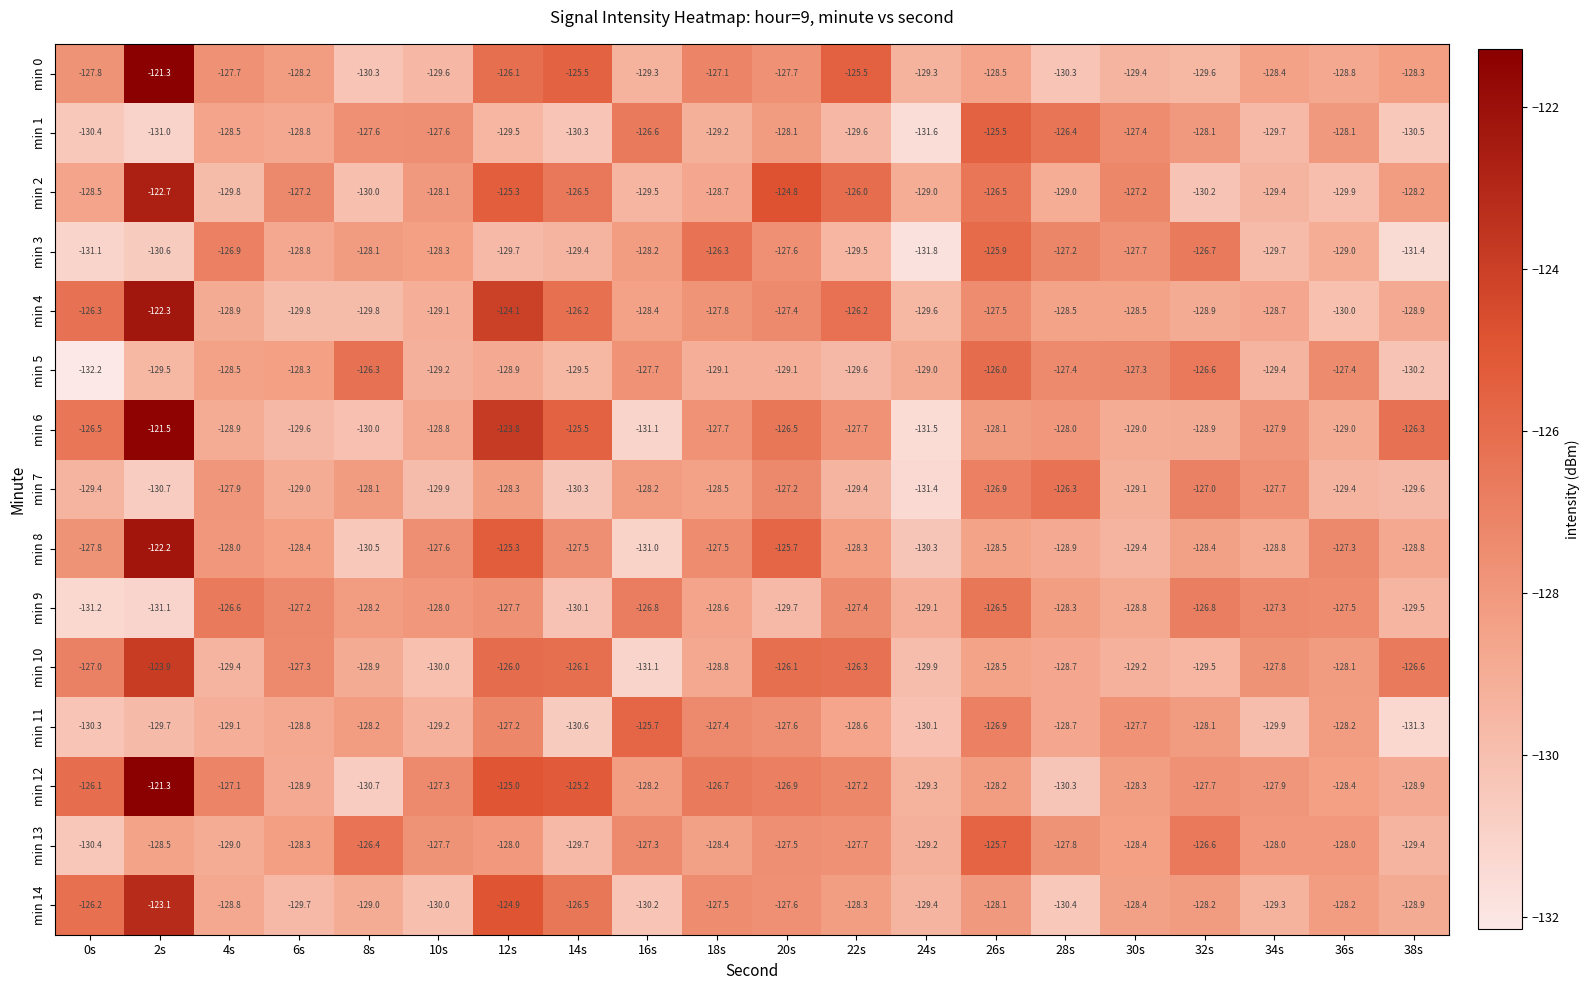

Between 6s and 12s, which series saw the biggest shift?

min 6